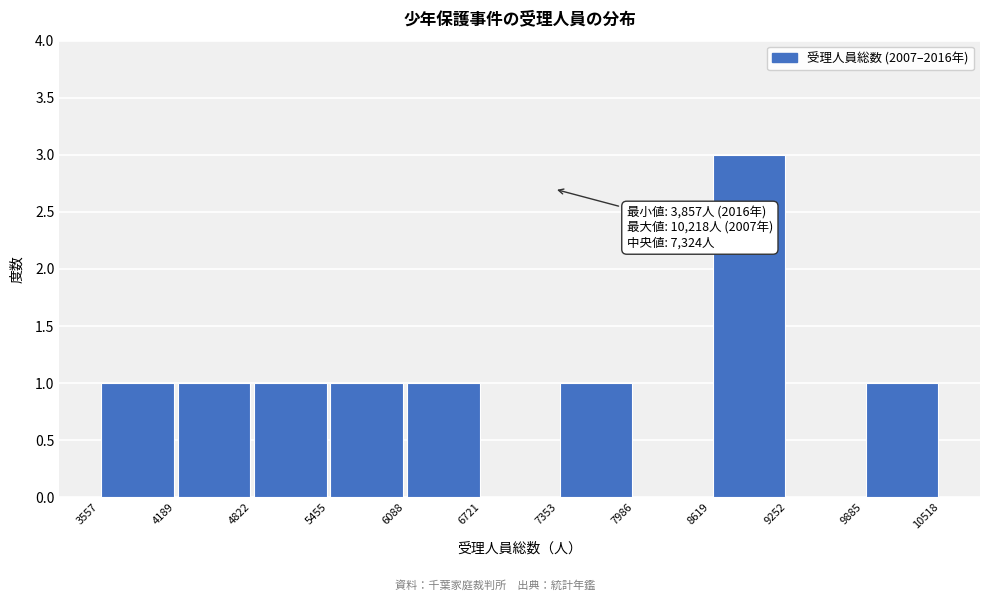

Which range on the x-axis has the tallest bar?

8619 to 9252